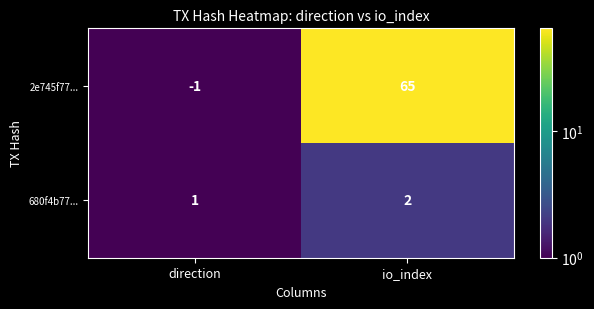

At which category is the sum across all series the highest?

io_index